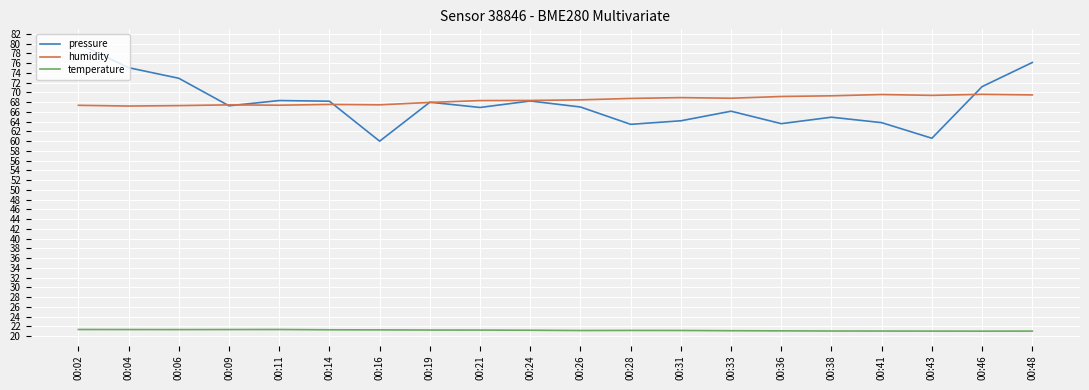

Which series has the widest spread of values?

pressure